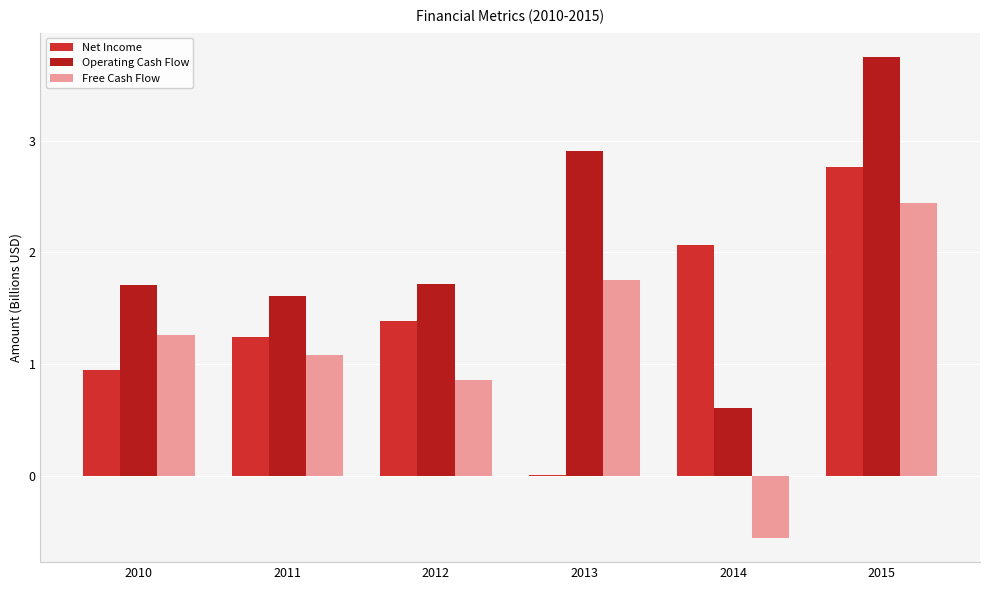

At how many categories does at least one series exceed 0?

6